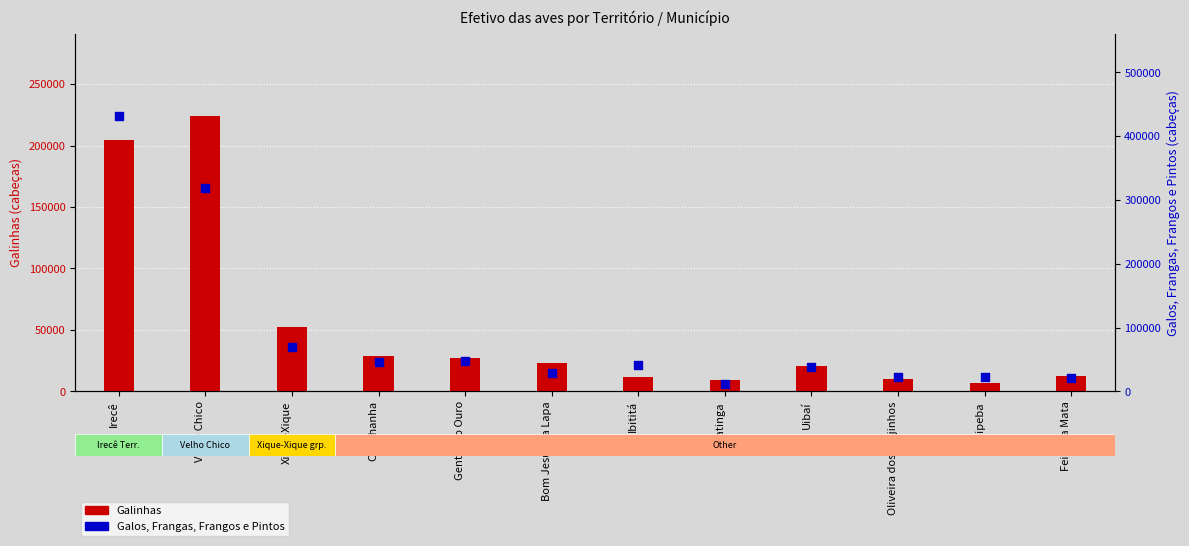

Is the value of Galos, Frangas, Frangos e Pintos at Carinhanha greater than the value of Galinhas at Paratinga?

Yes